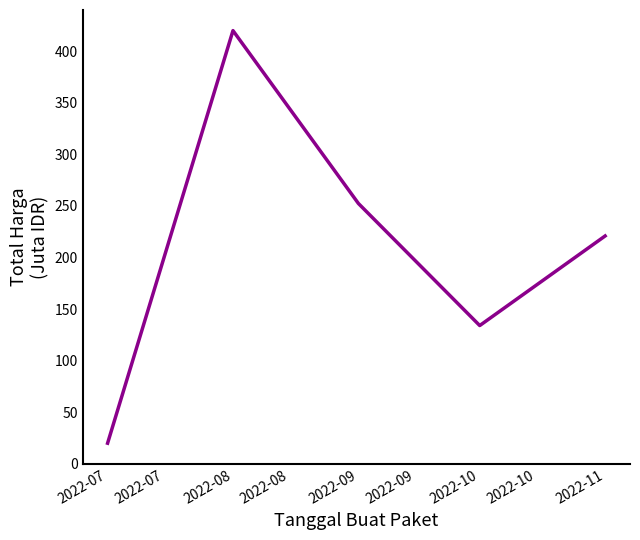

Where is the first local maximum?

2022-08